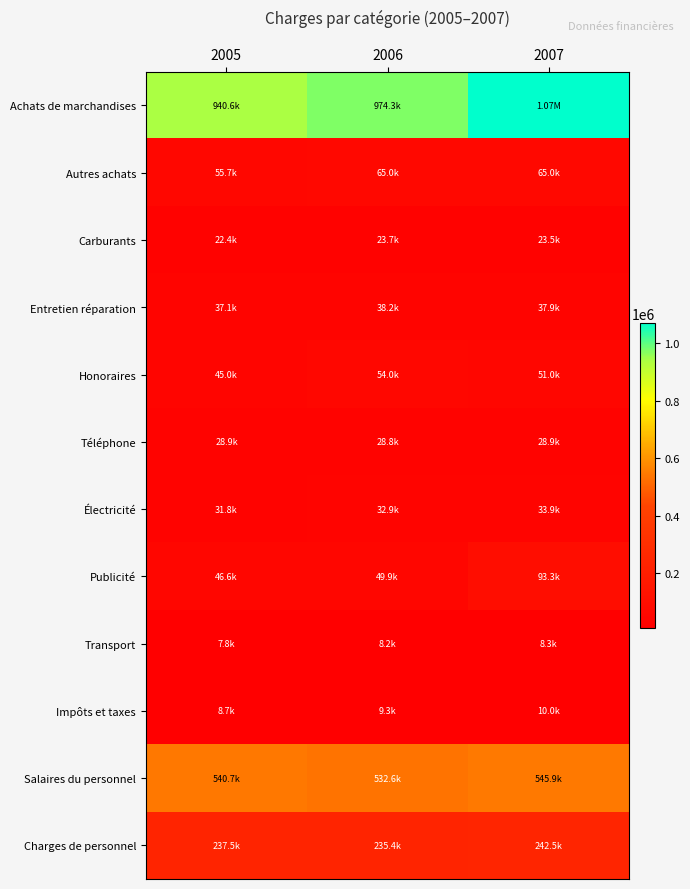

What is the total value across all series at 2006?

2052325.7